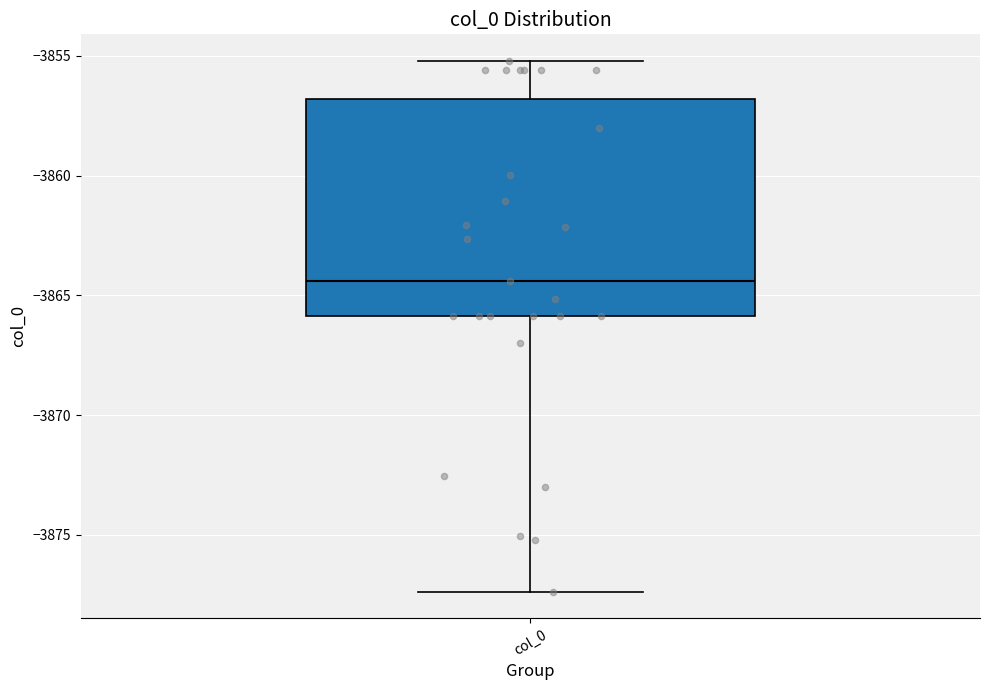

Read this box plot against the y-axis: the position of the median line, the range covered by the box, and the ends of both whiskers. The values are not printed on the chart, so give them approximately, as read against the axis.

median -3864.5, box -3866.0 to -3857.0, whiskers -3877.5 to -3855.0